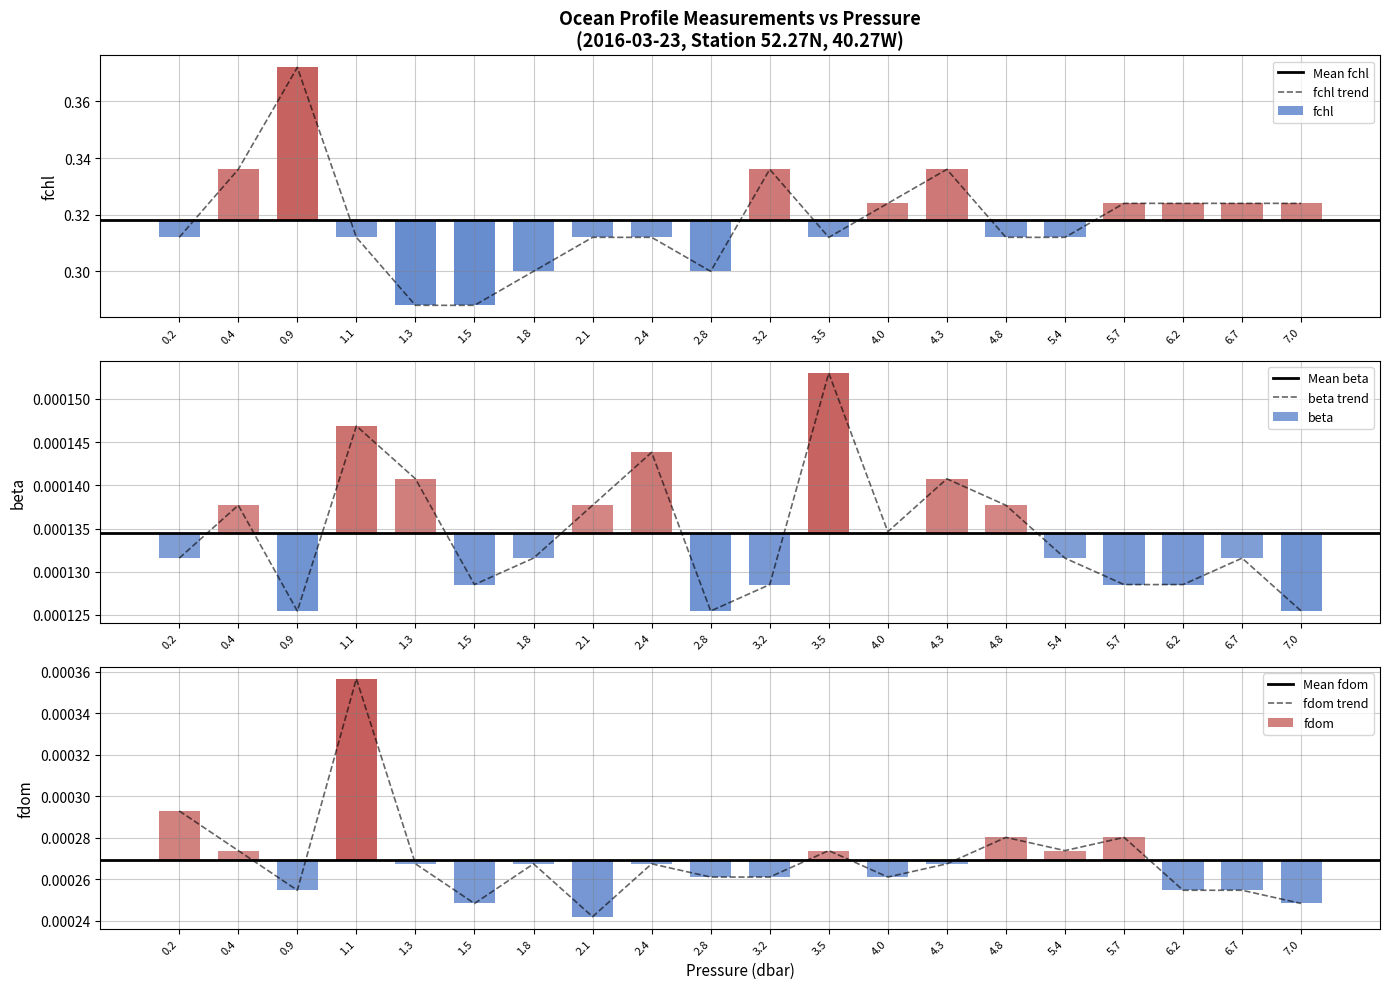

What are all the series names shown in the legend?

fchl, beta, fdom